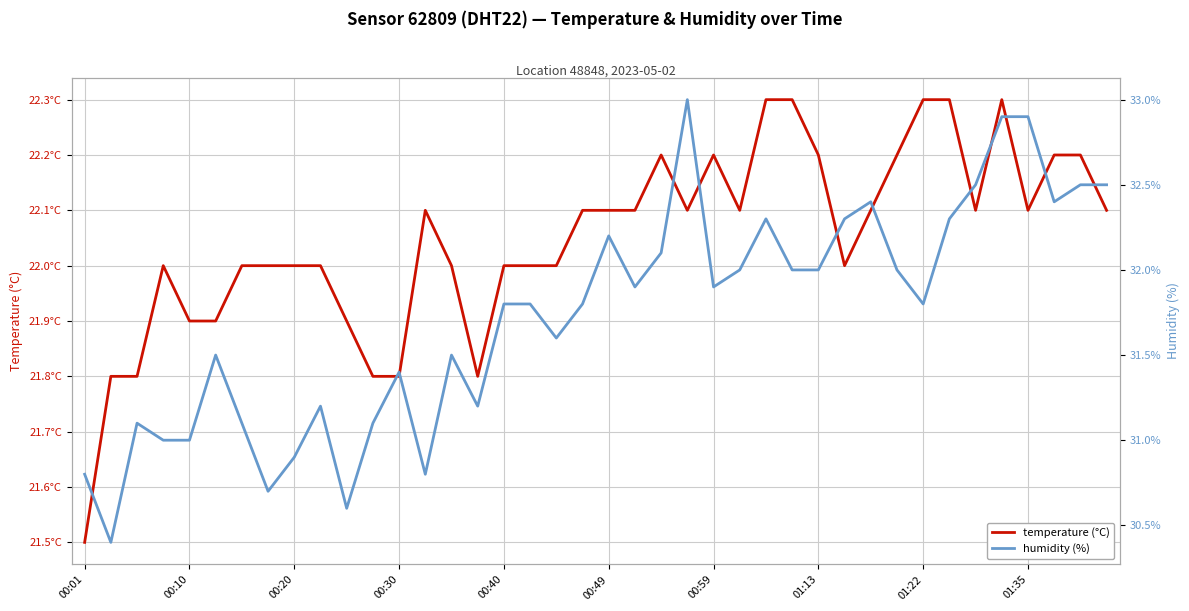

Between 32 and 33, which series saw the biggest shift?

humidity (%)